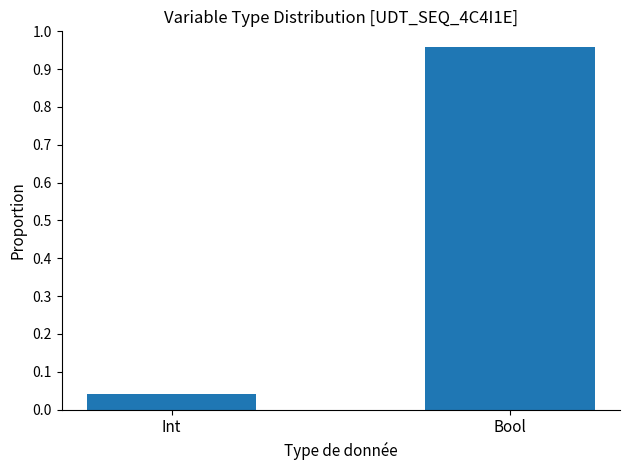

Between Int and Bool, which is larger?

Bool